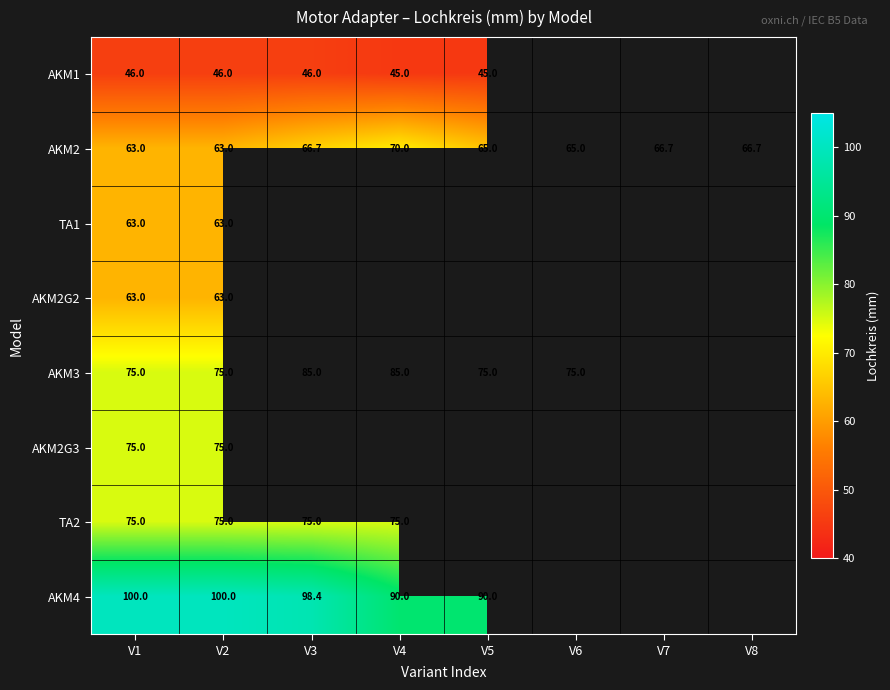

The AKM3 series shows 75.0 at V6. True or false?

True